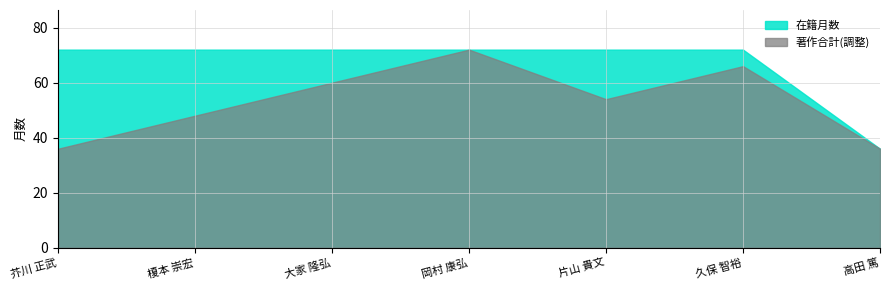

True or false: 著作合計 and 在籍月数 cross at least once.

False